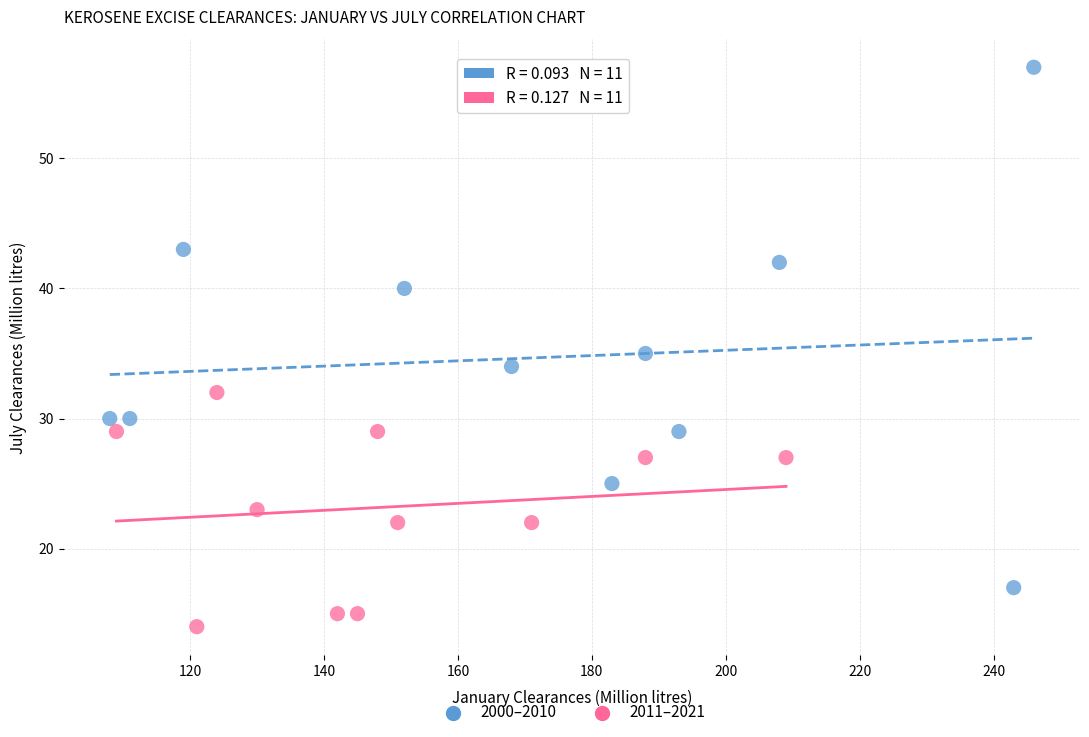

Which series contains the highest Y value?

2000–2010